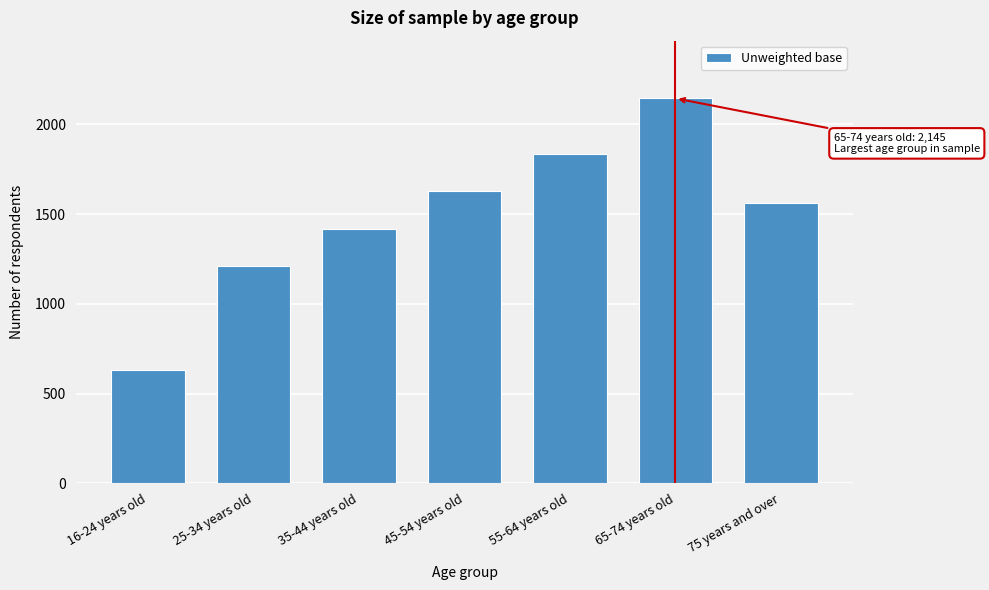

Reading left to right, what are all the values shown in this chart?

16-24 years old=629	25-34 years old=1212	35-44 years old=1418	45-54 years old=1627	55-64 years old=1836	65-74 years old=2145	75 years and over=1560